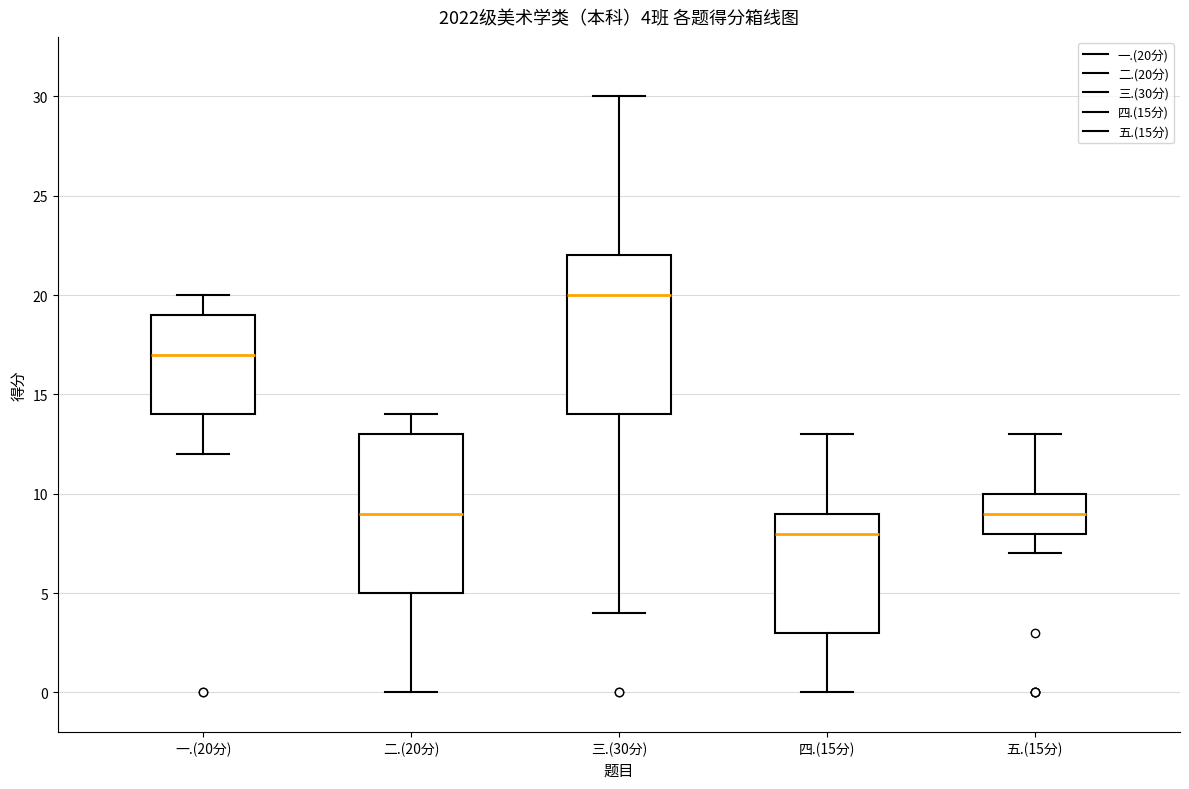

Which box has the highest median line?

三.(30分)